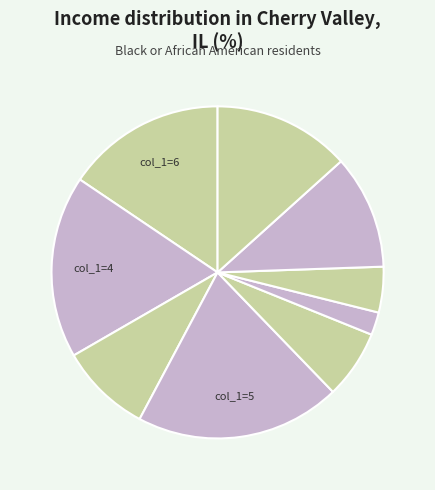

What is the largest slice in the pie chart?

5